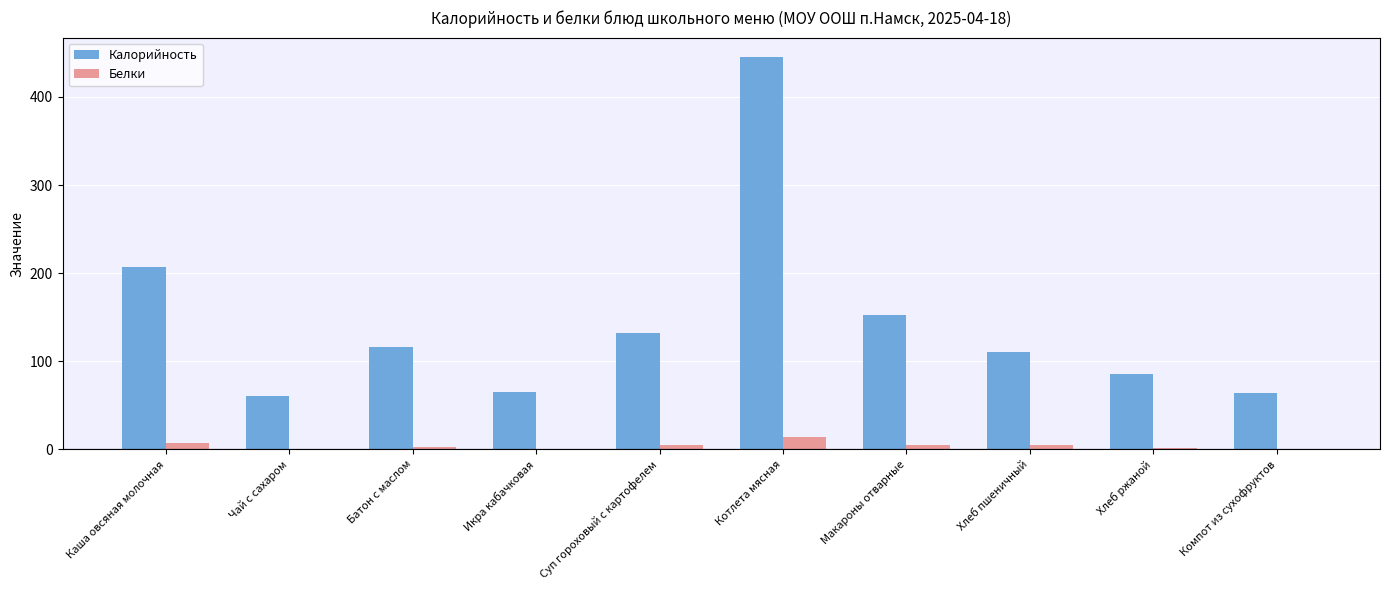

At which category does the chart reach its peak across all series?

Котлета мясная